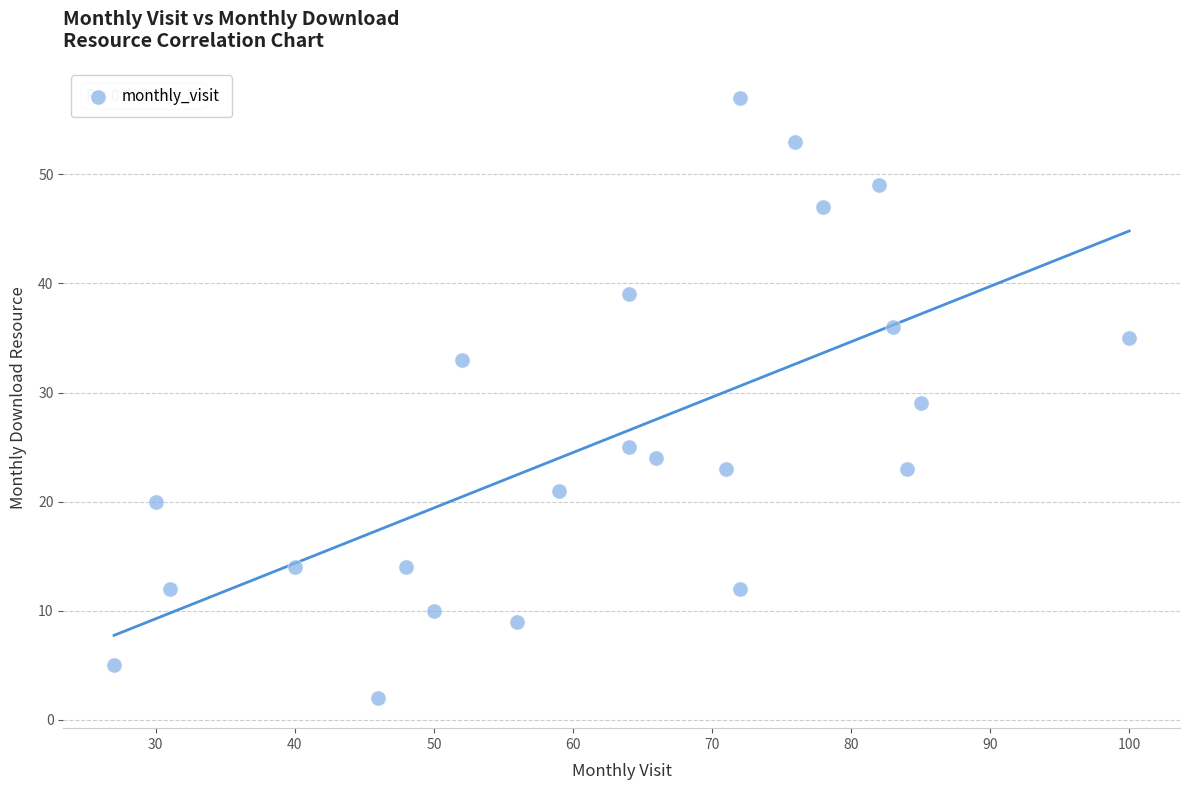

What is the range of X values (max minus min)?

73